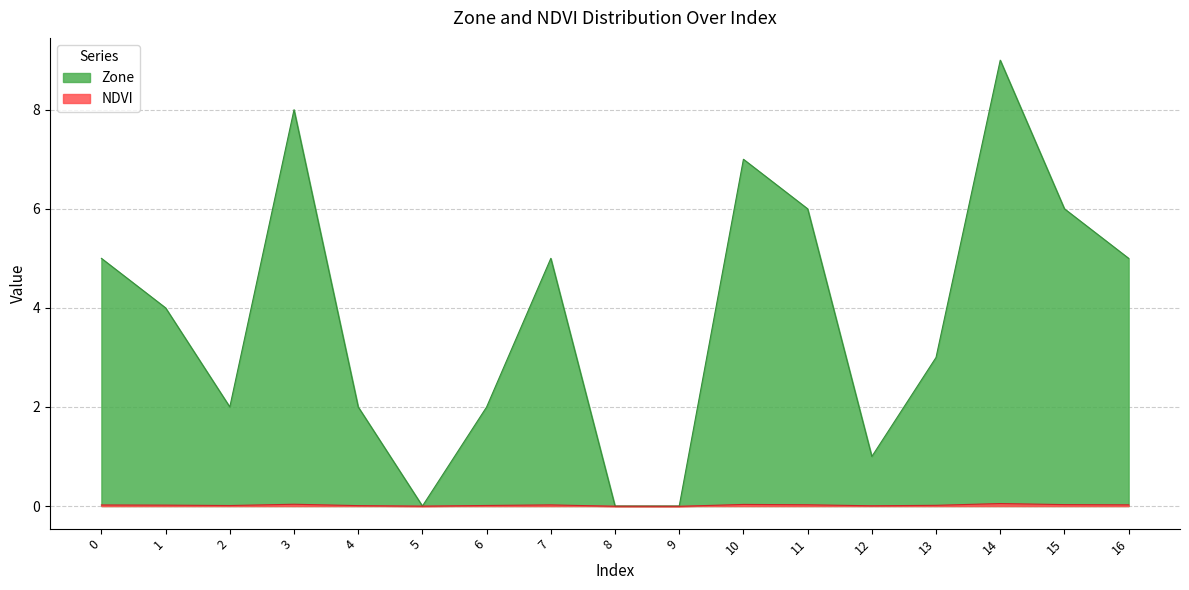

How many values in the NDVI series are below 0?

3